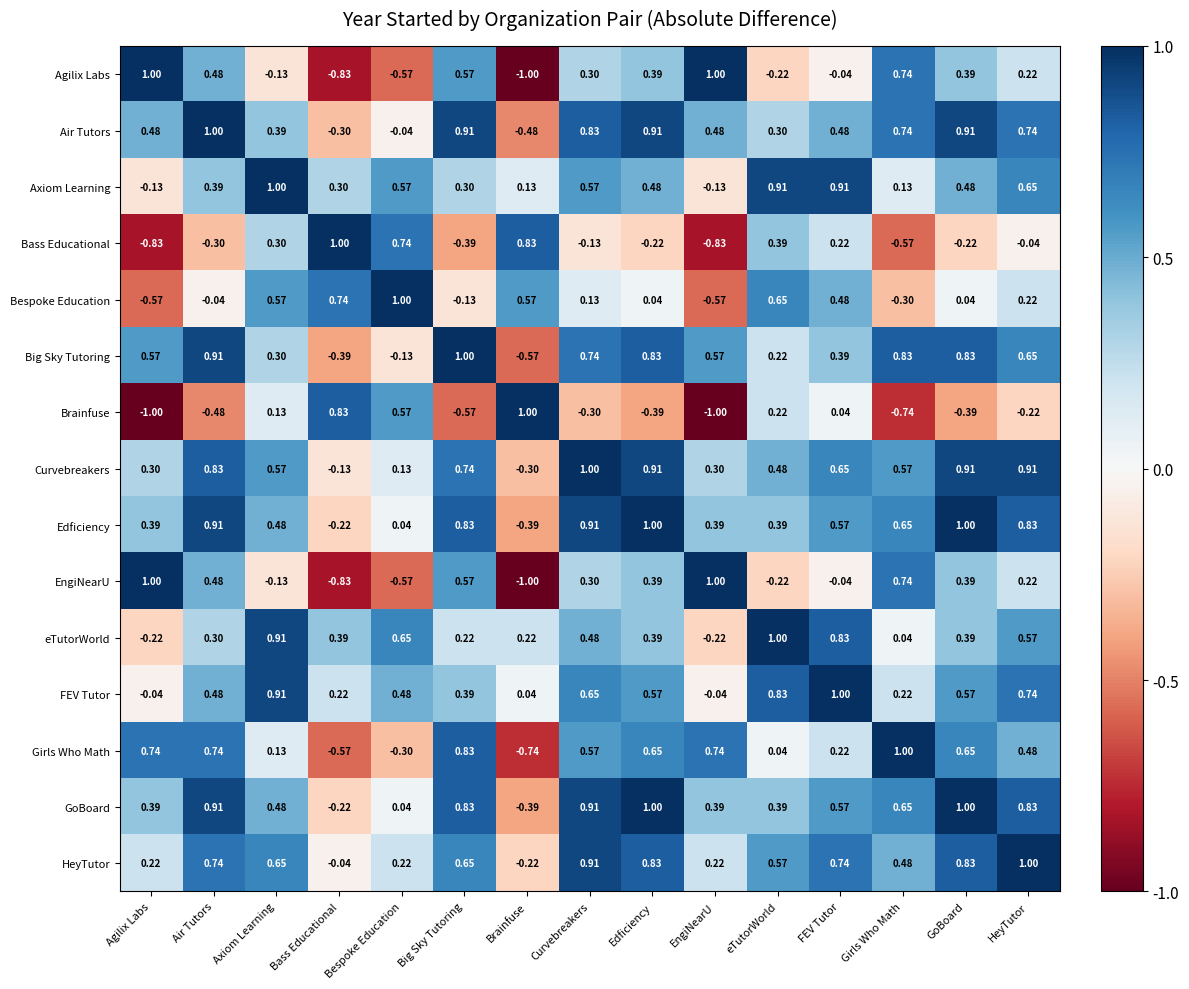

At which label is Big Sky Tutoring closest to 0?

Bespoke Education